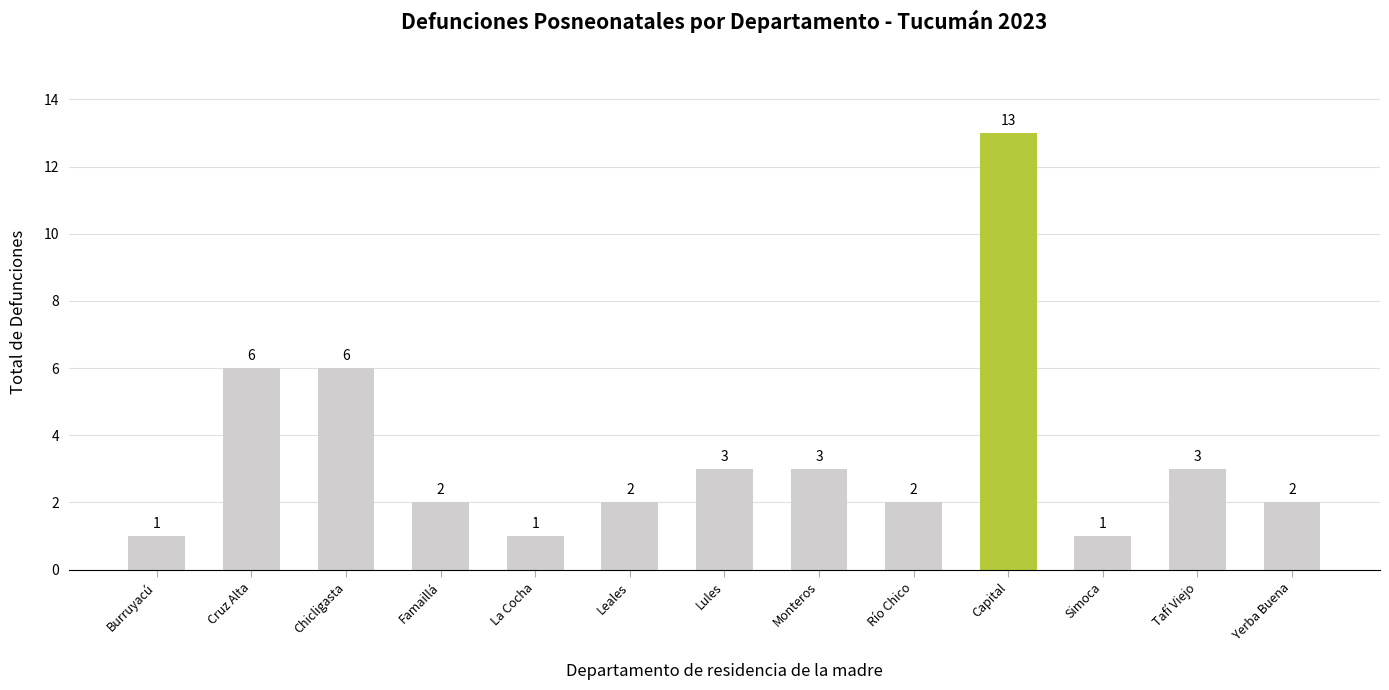

What value does the data have at Tafí Viejo, to the nearest 5?

5